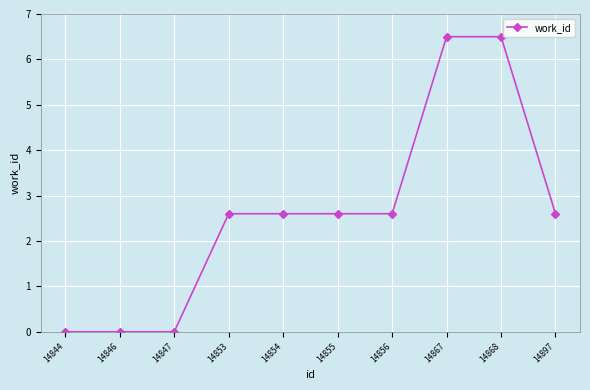

True or false: the data shows 4.0 at 14856.

False